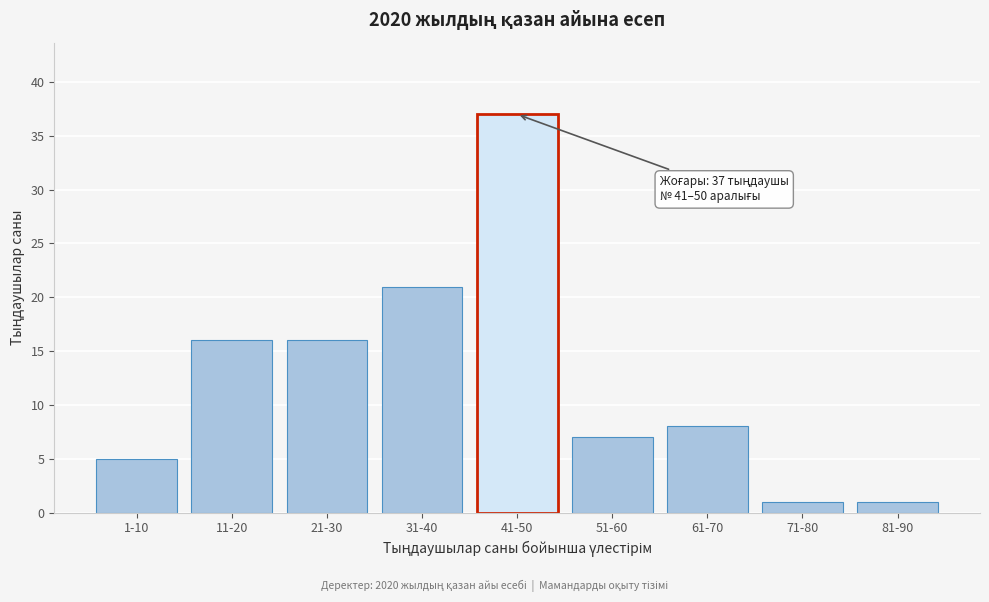

Reading left to right, transcribe all the data shown in this chart.

5	16	16	21	37	7	8	1	1